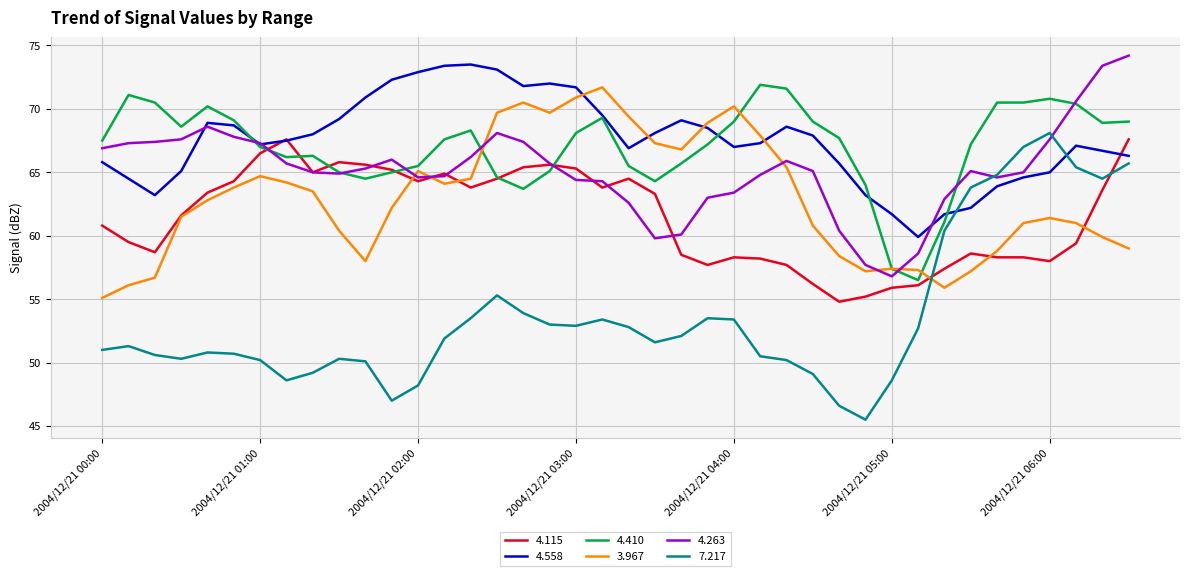

True or false: 4.558 and 3.967 cross at least once.

True